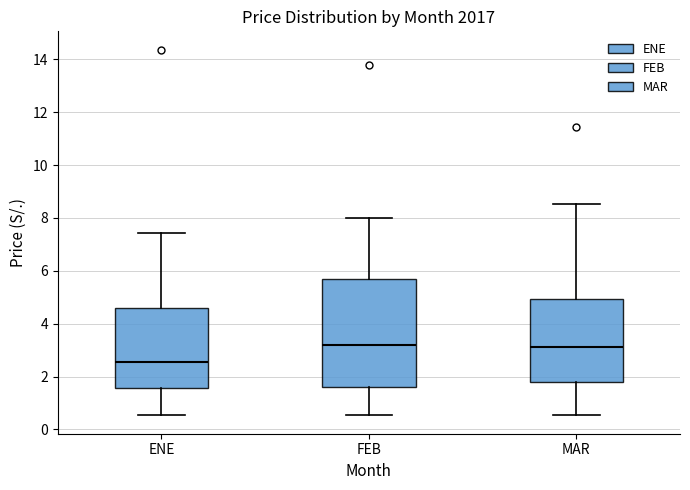

Which box is the tallest, from its lower edge to its upper edge?

FEB